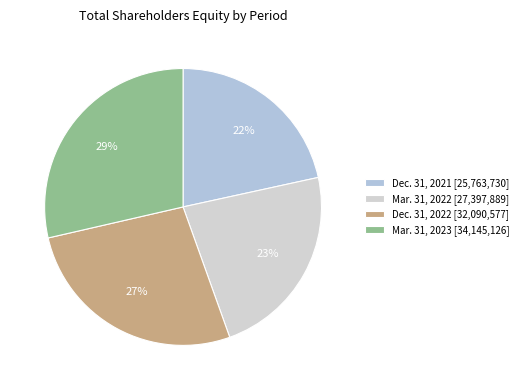

How many slices are in this pie chart?

4